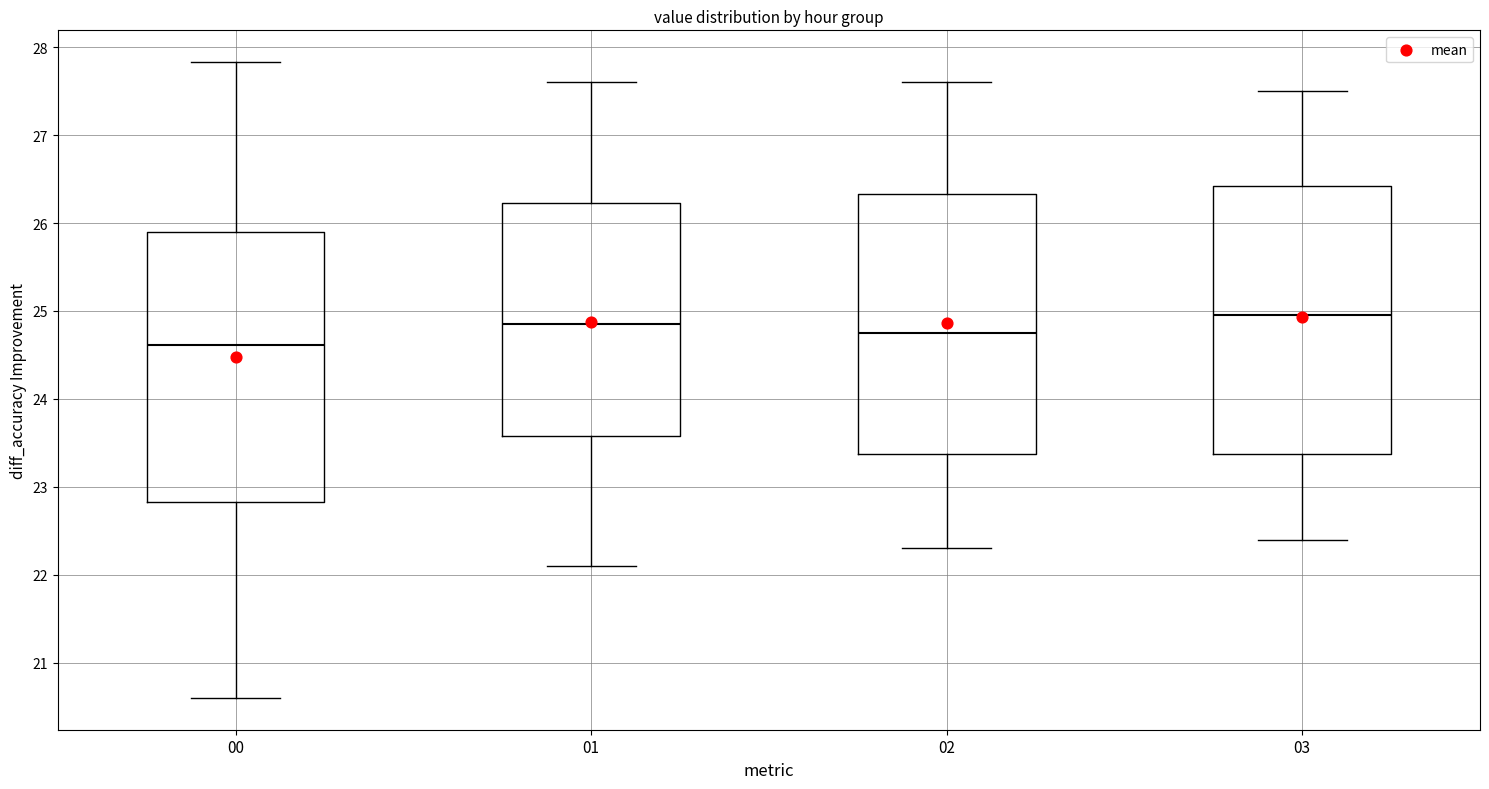

Reading left to right, read every box against the y-axis: the position of its median line, the range the box covers, and the ends of its whiskers. The values are not printed on the chart, so give them approximately, as read against the axis.

00: median 24.6, box 22.8 to 25.9, whiskers 20.6 to 27.8
01: median 24.9, box 23.6 to 26.2, whiskers 22.1 to 27.6
02: median 24.8, box 23.4 to 26.3, whiskers 22.3 to 27.6
03: median 25.0, box 23.4 to 26.4, whiskers 22.4 to 27.5